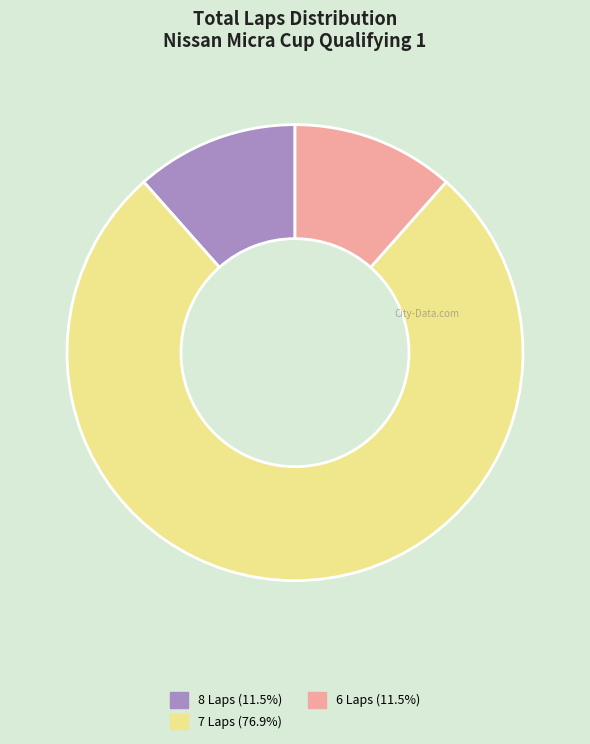

How many segments does this pie chart have?

3